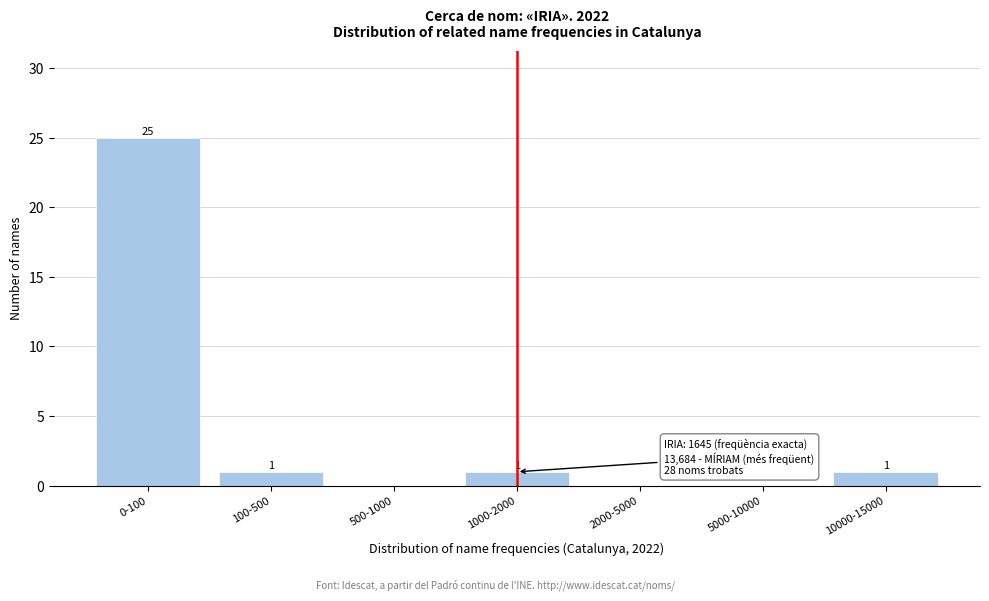

Reading right to left, what are all the values shown in this chart?

10000-15000=1	5000-10000=0	2000-5000=0	1000-2000=1	500-1000=0	100-500=1	0-100=25